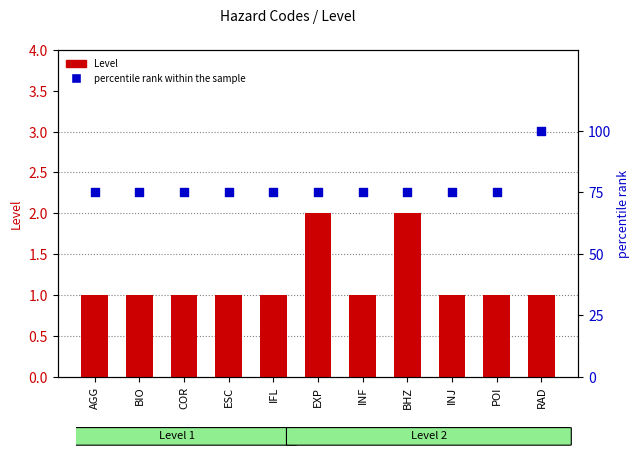

Which series contains the lowest Y value?

Level